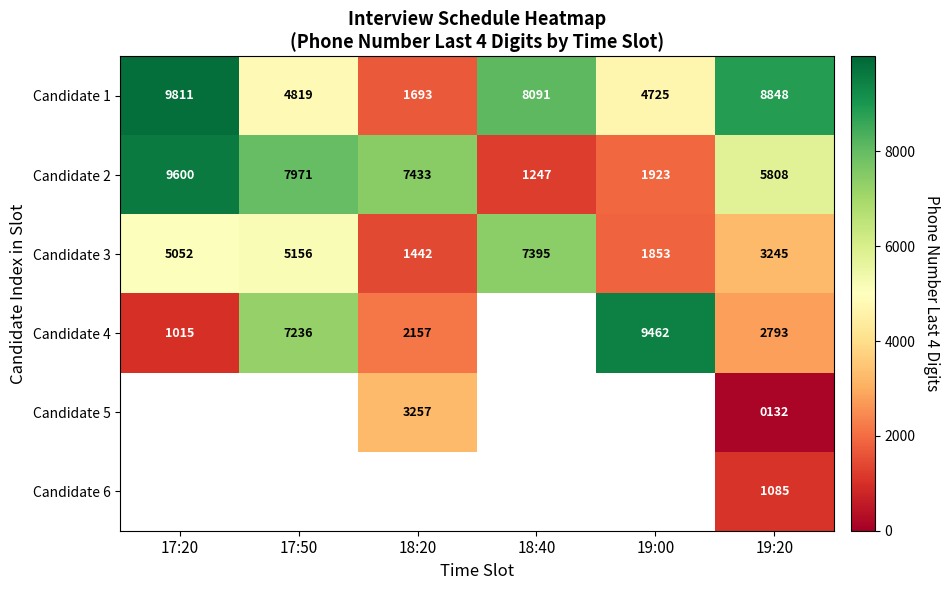

Which label corresponds to the smallest value in the chart?

19:20